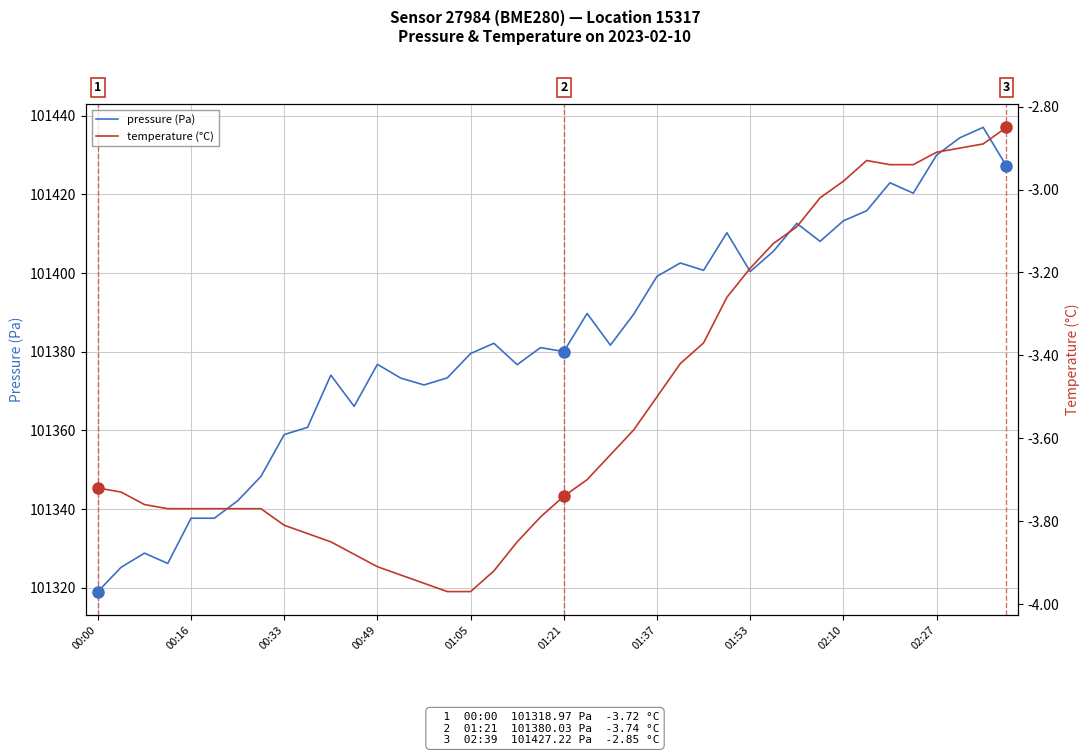

How many values in the pressure (Pa) series are below 101381?

19